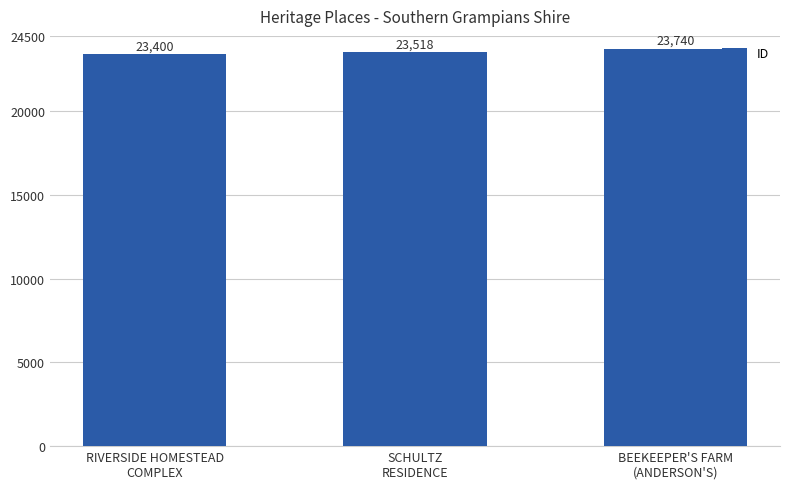

List the labels in order of value, largest first.

BEEKEEPER'S FARM
(ANDERSON'S), SCHULTZ
RESIDENCE, RIVERSIDE HOMESTEAD
COMPLEX